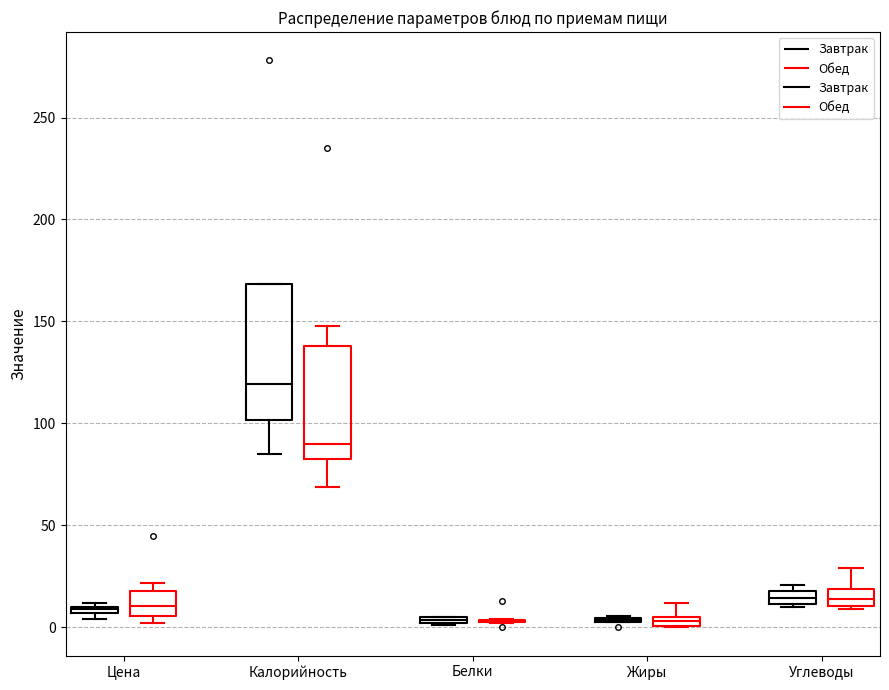

Where is the upper edge of the box for Цена (Завтрак) on the y-axis? The values are not printed on the chart, so give them approximately, as read against the axis.

10